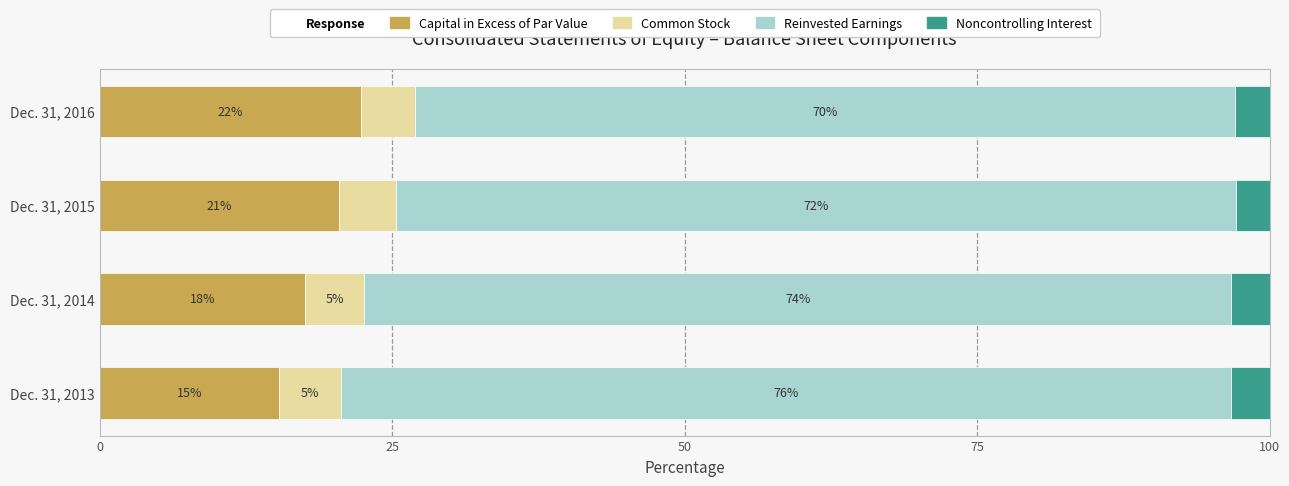

What is the lowest value of the Capital in Excess of Par Value series?

15.4